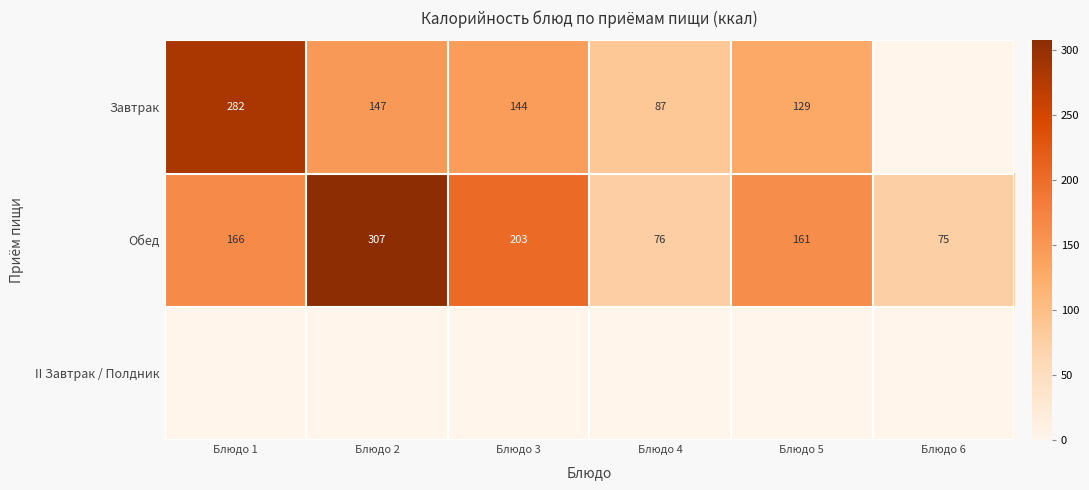

The value of Обед at Блюдо 2 is 102. True or false?

False